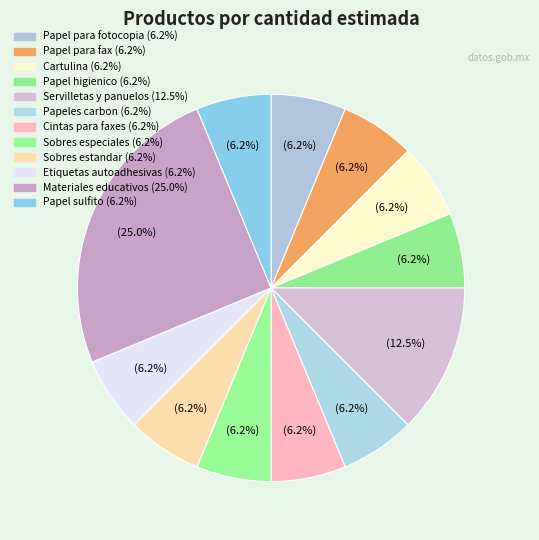

Rank the categories by value from lowest to highest.

Papel para fotocopia, Papel para fax, Cartulina, Papel higienico, Papeles carbon, Cintas para faxes, Sobres especiales, Sobres estandar, Etiquetas autoadhesivas, Papel sulfito, Servilletas y panuelos, Materiales educativos